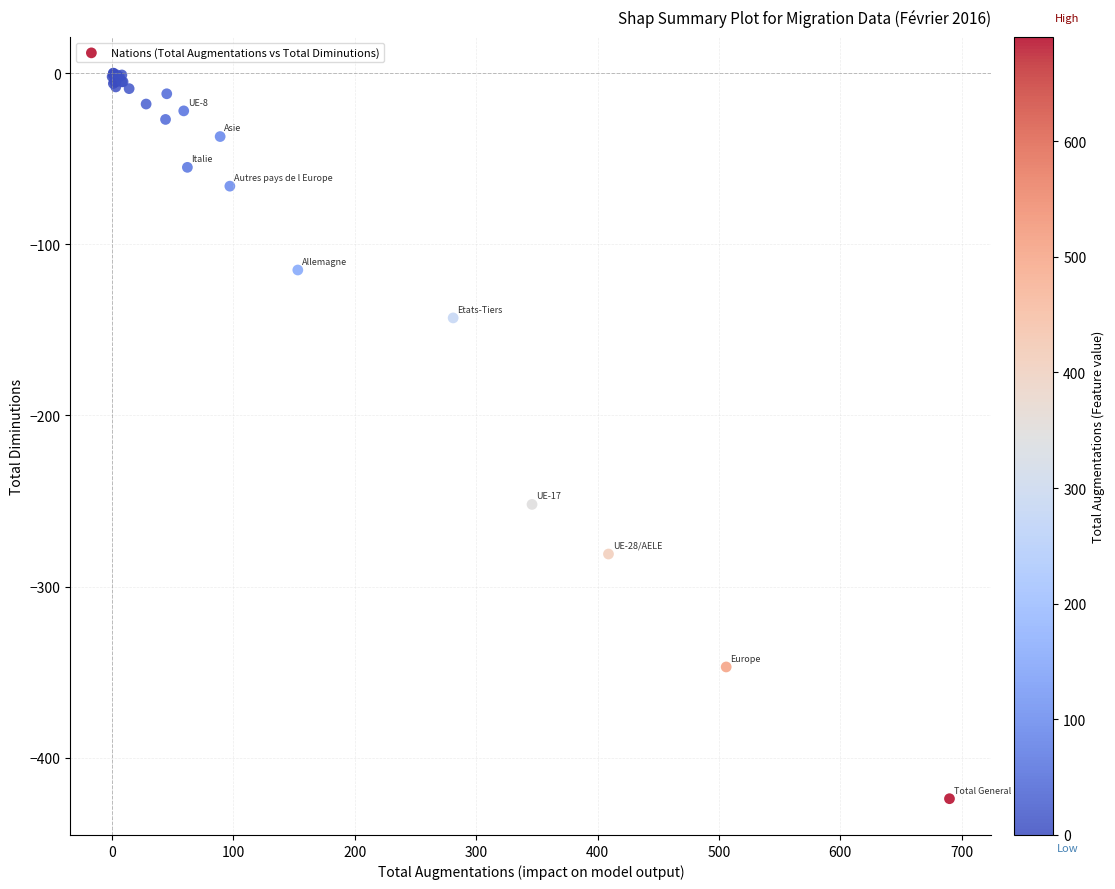

What Y value in the scatter plot is closest to -212?

-252